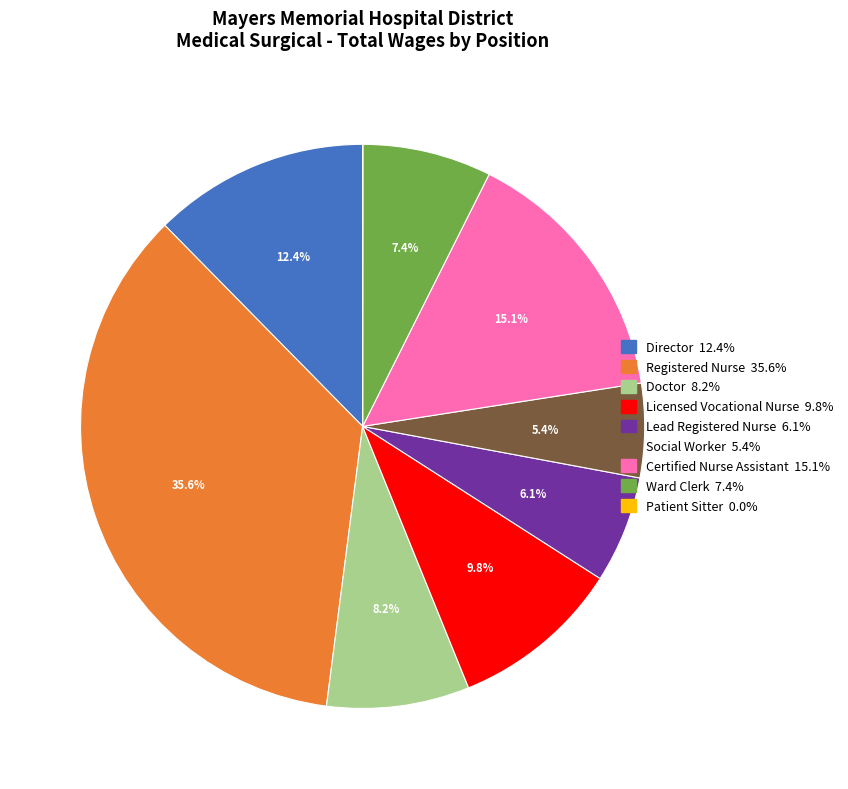

To the nearest percent, what is the combined percentage of Doctor and Lead Registered Nurse?

14%